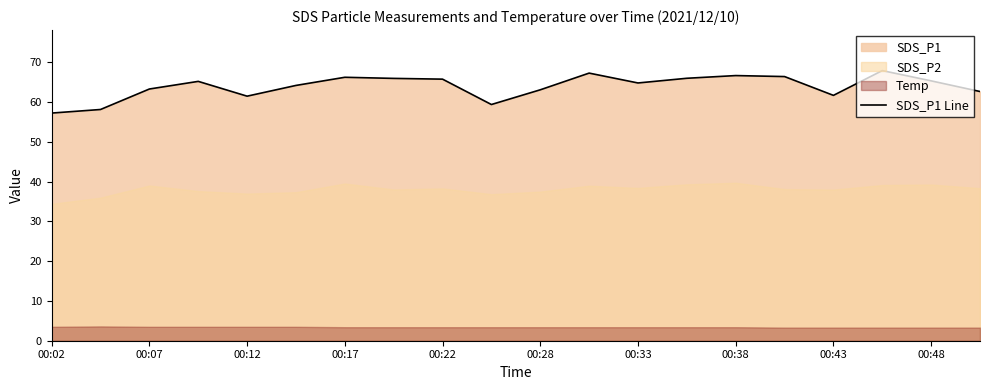

Is it true that SDS_P1 Line equals 63.1 at 00:28?

True